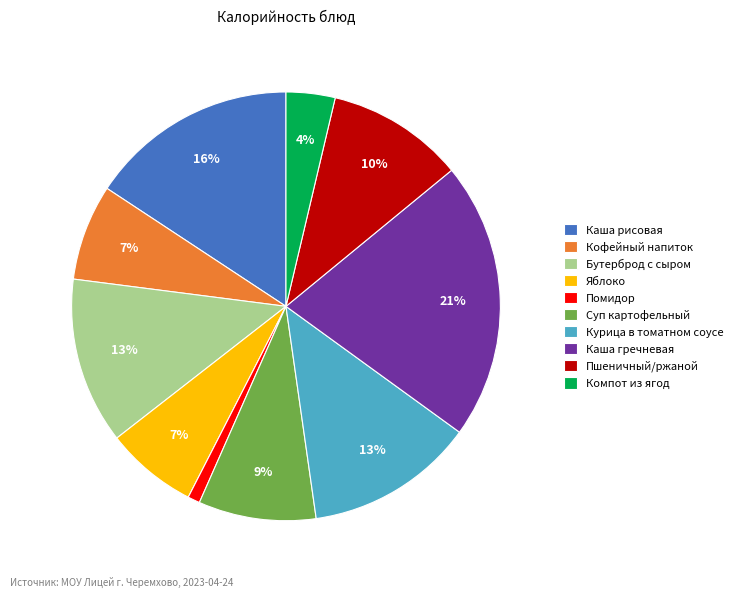

True or false: Пшеничный/ржаной accounts for 10% of the total.

True